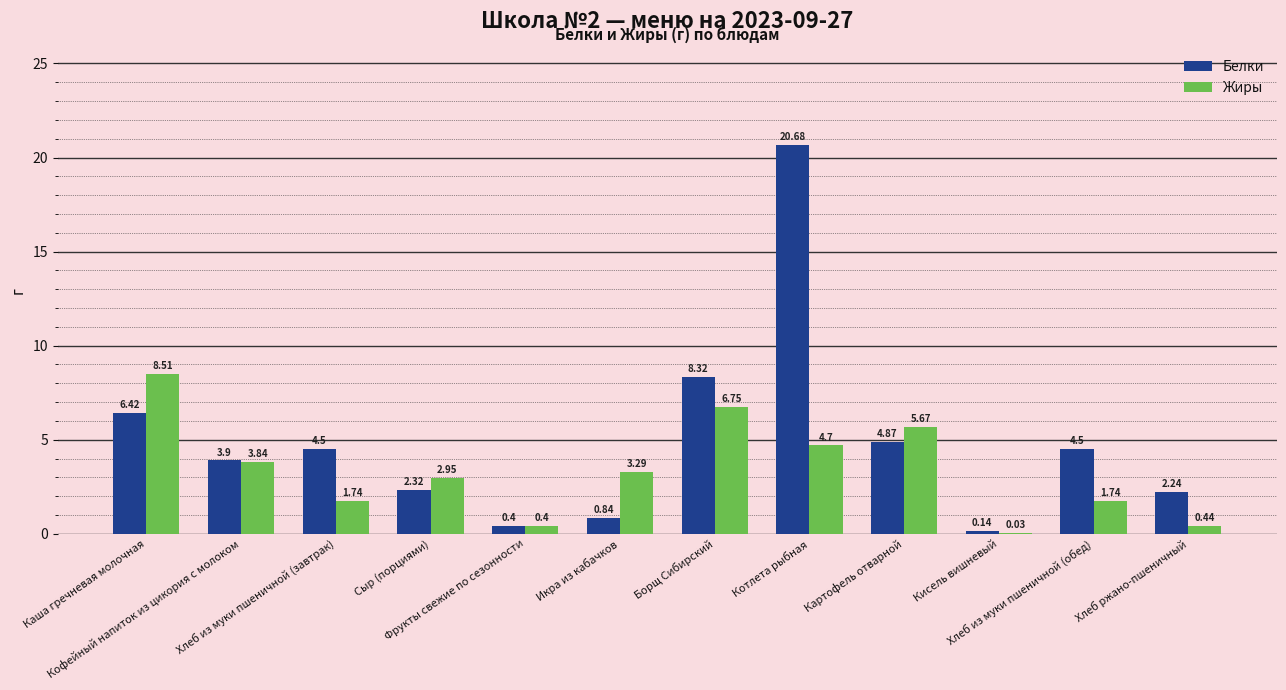

What is the sum of all Белки values?

59.1